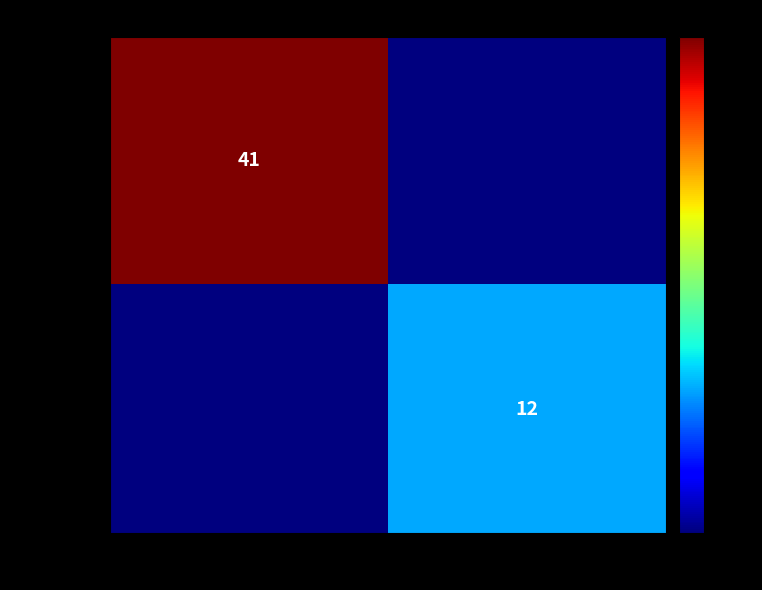

How many distinct data groups are displayed?

2